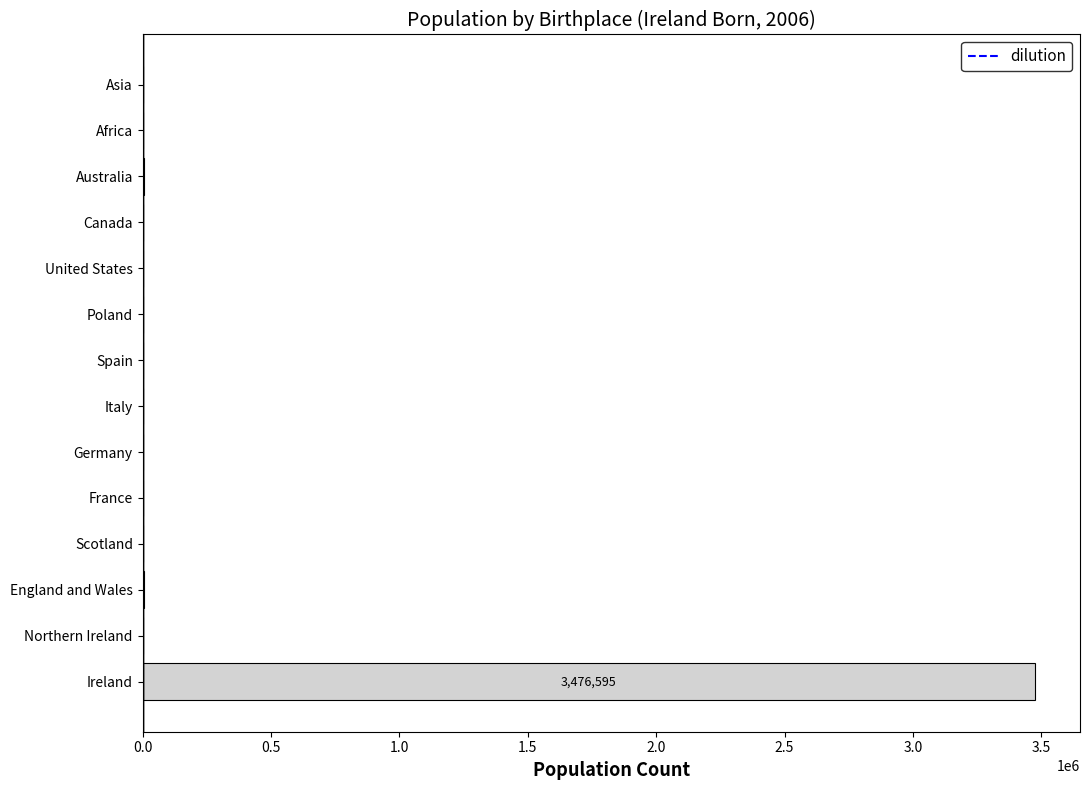

What is the maximum value shown in the chart?

3476595